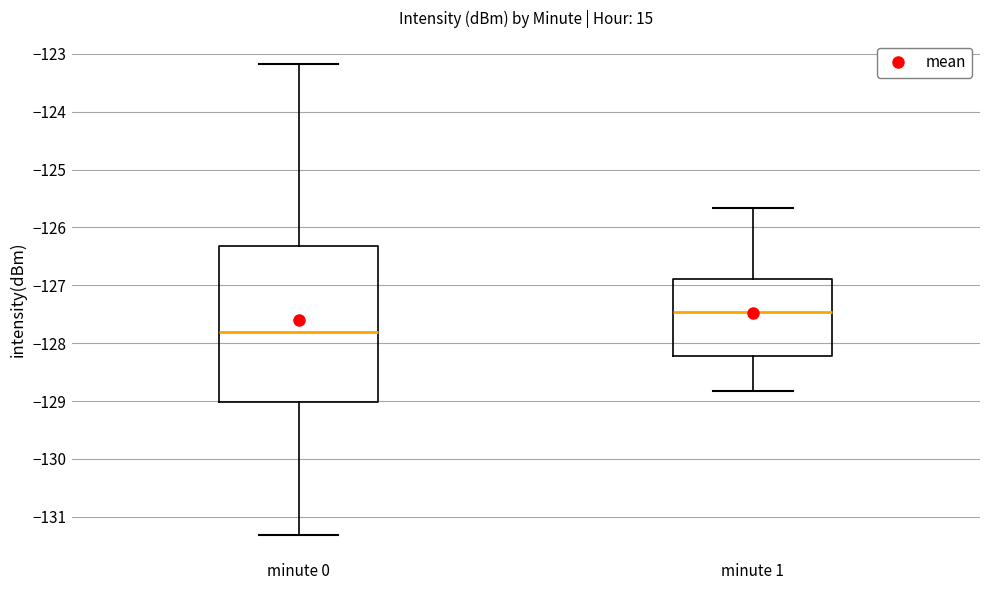

Which box's median line is the highest?

minute 1